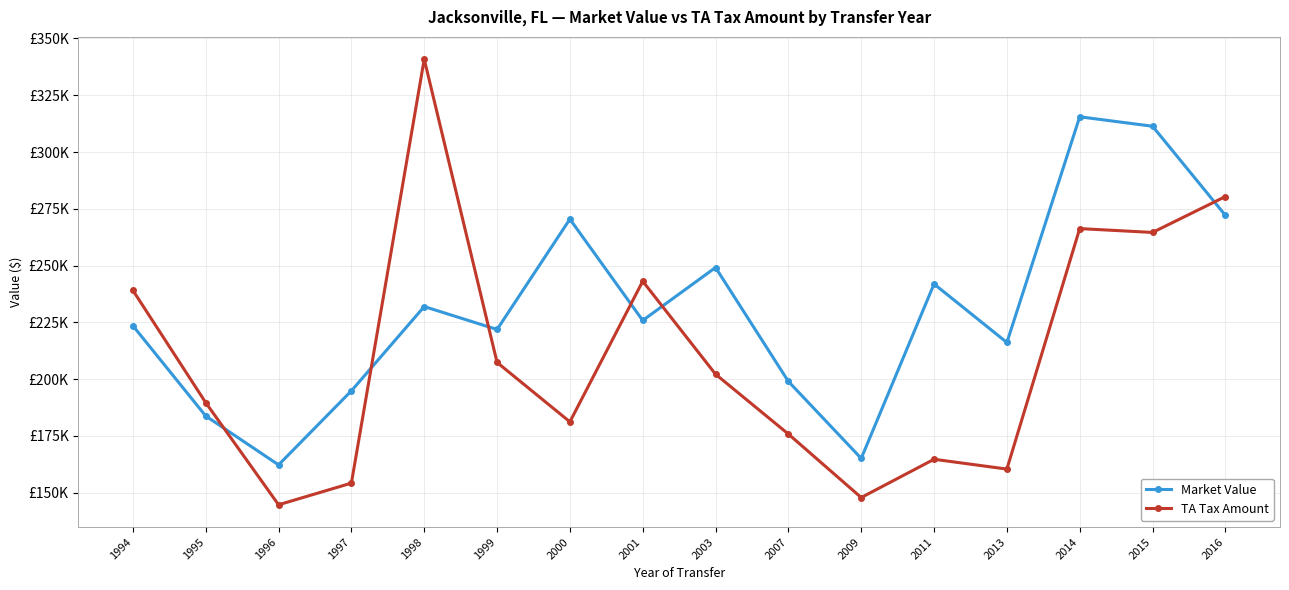

What are all the series names shown in the legend?

Market Value, TA Tax Amount